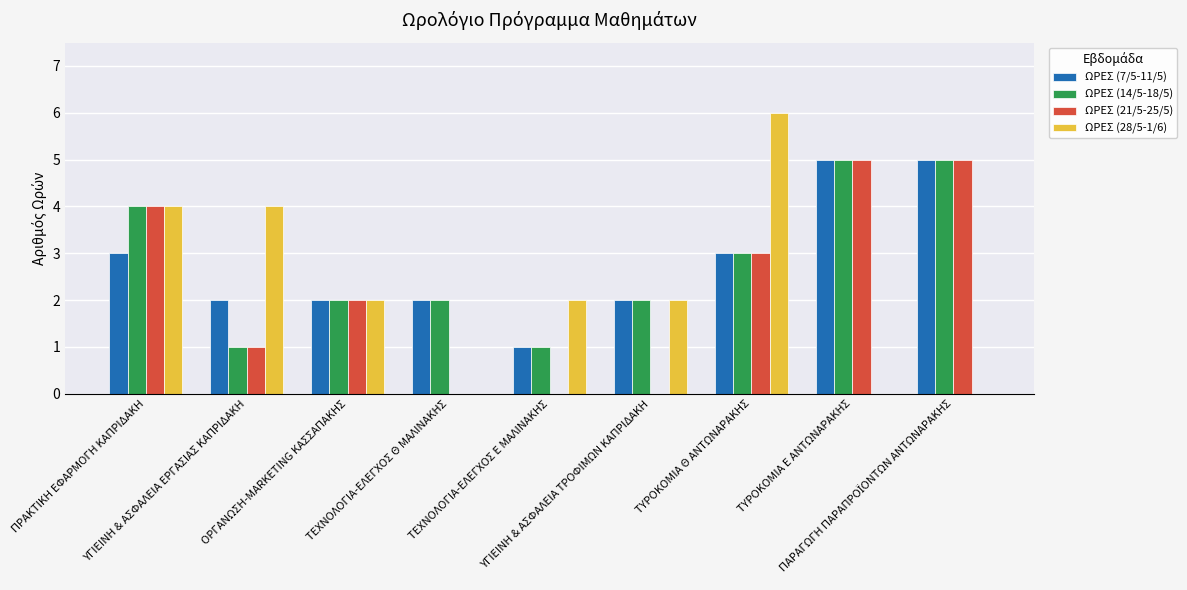

How many categories are shown in the chart?

9